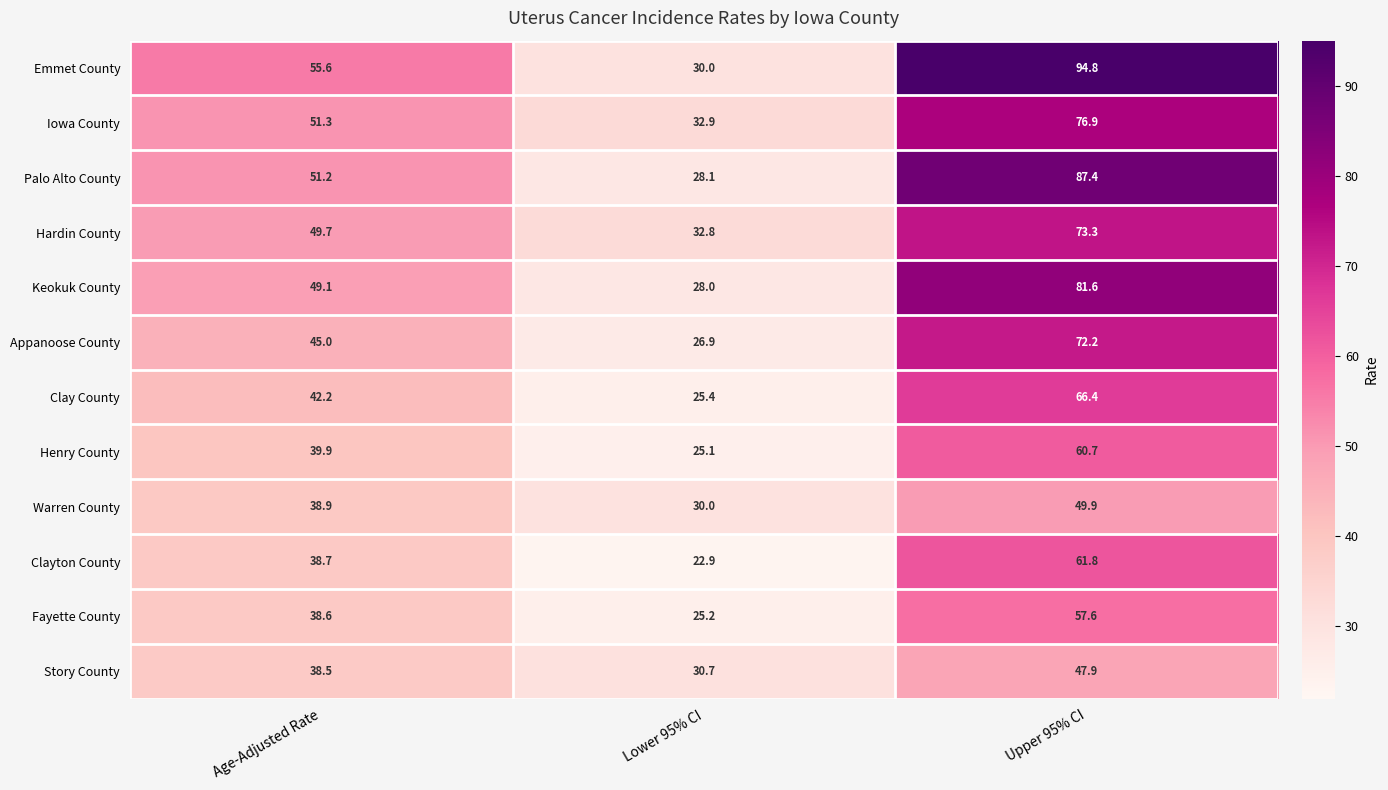

What is the total value across all series at Upper 95% CI?

830.5